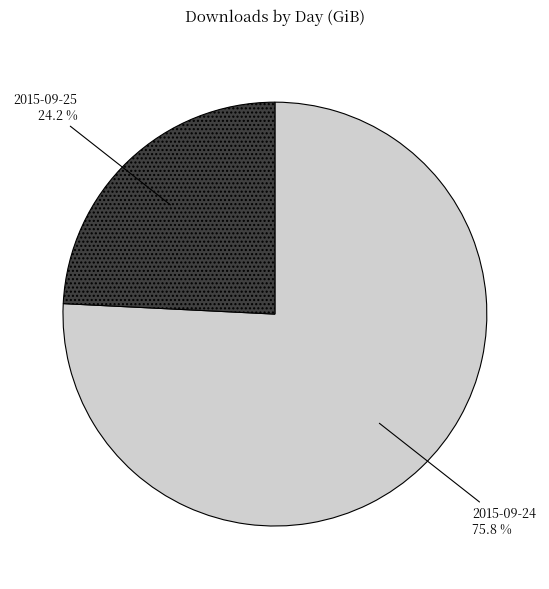

The 2015-09-24 slice represents 76% of the pie. True or false?

True